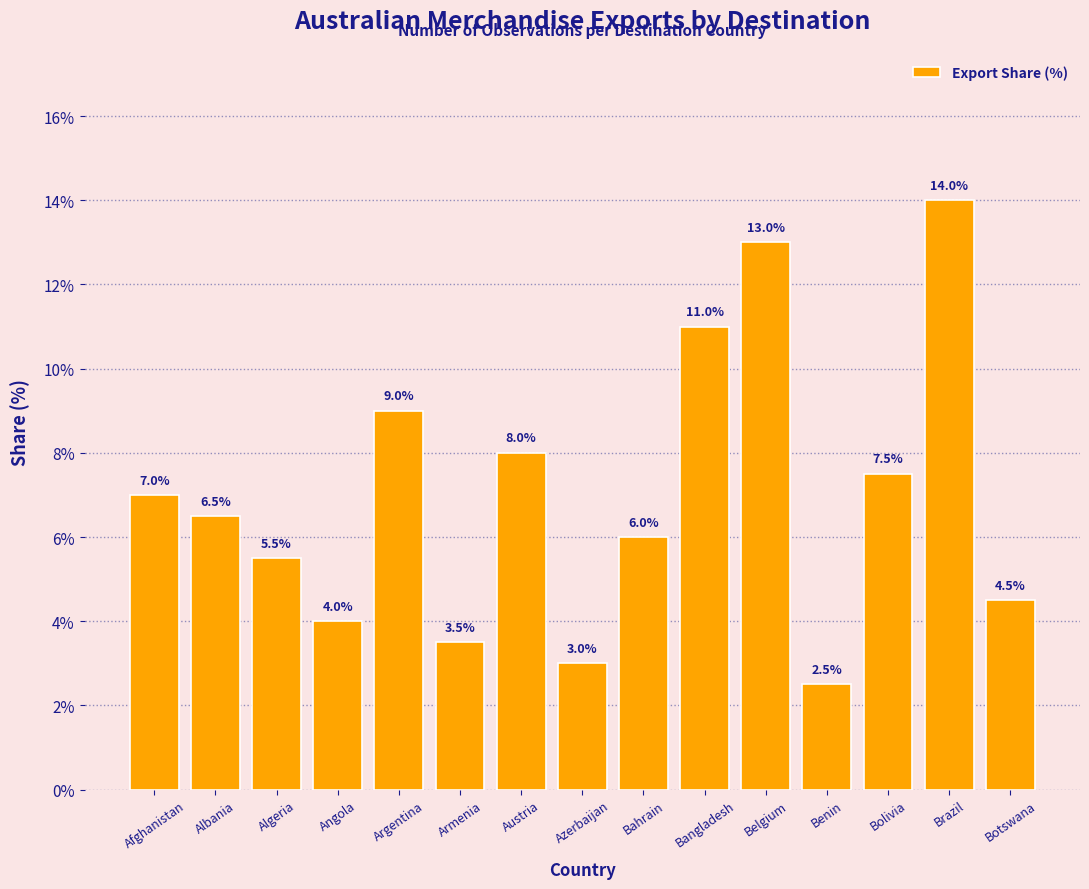

Reading left to right, extract all data points from this chart.

Afghanistan=7.0	Albania=6.5	Algeria=5.5	Angola=4.0	Argentina=9.0	Armenia=3.5	Austria=8.0	Azerbaijan=3.0	Bahrain=6.0	Bangladesh=11.0	Belgium=13.0	Benin=2.5	Bolivia=7.5	Brazil=14.0	Botswana=4.5